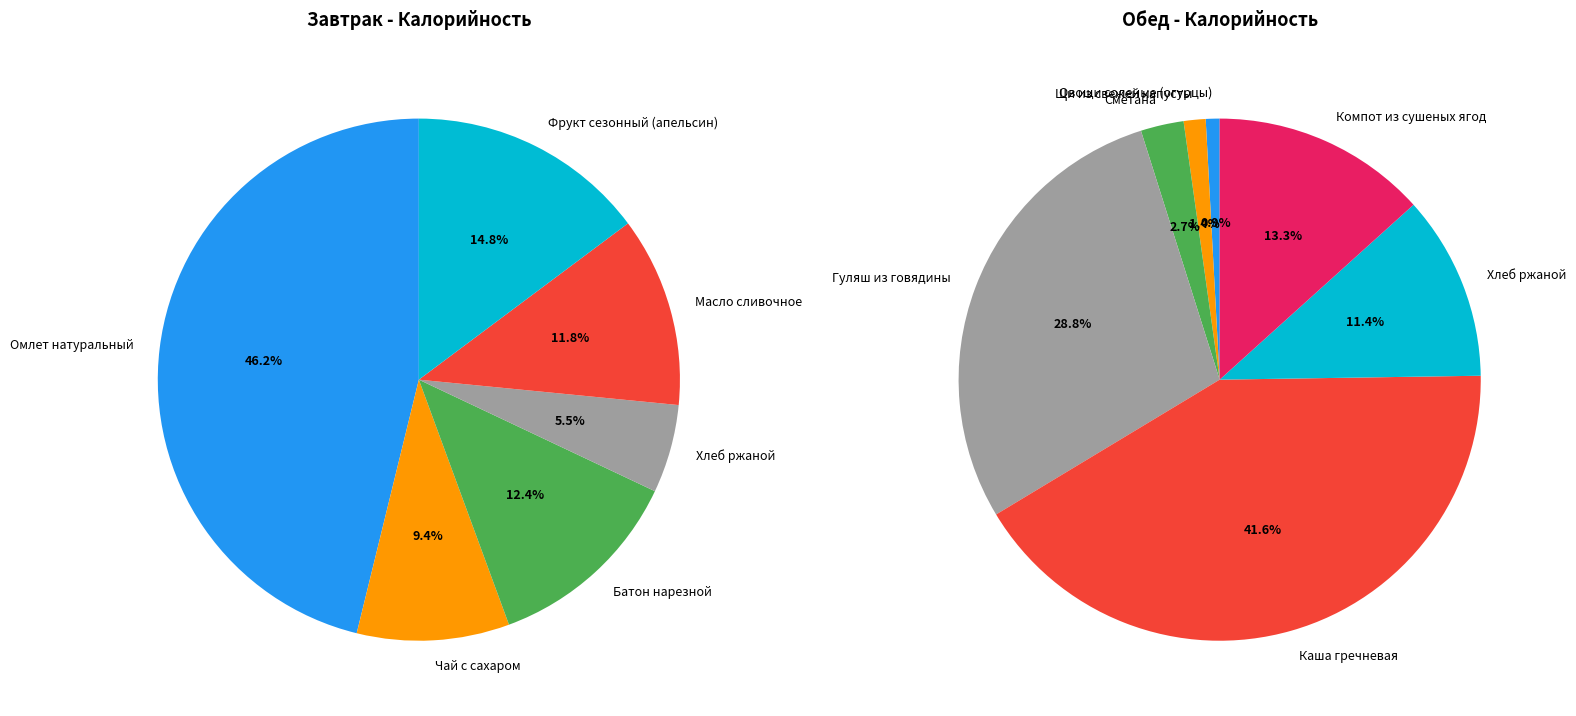

Is there a majority slice in this chart?

No